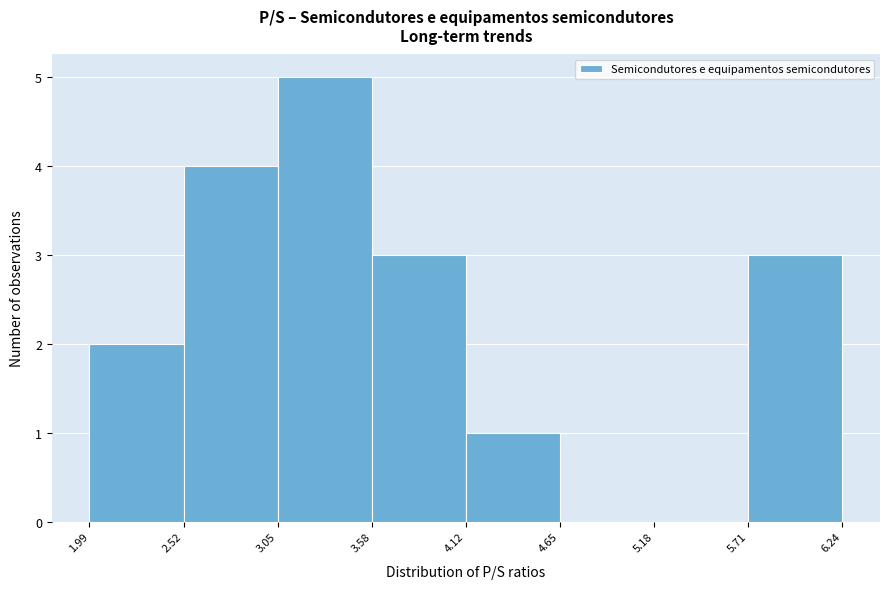

How tall is the bar that spans 1.99 to 2.52 on the x-axis? The values are not printed on the chart, so give them approximately, as read against the axis.

2